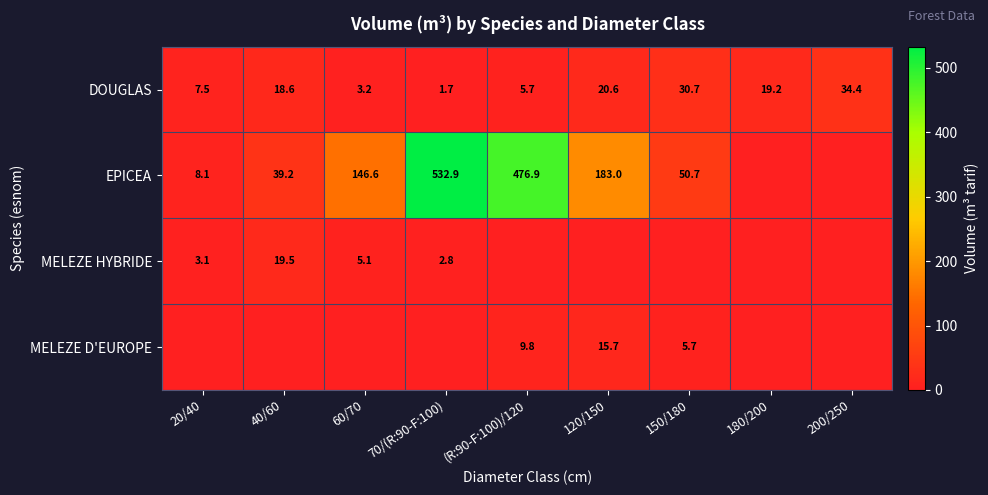

The value of EPICEA at 150/180 is 50.7. True or false?

True